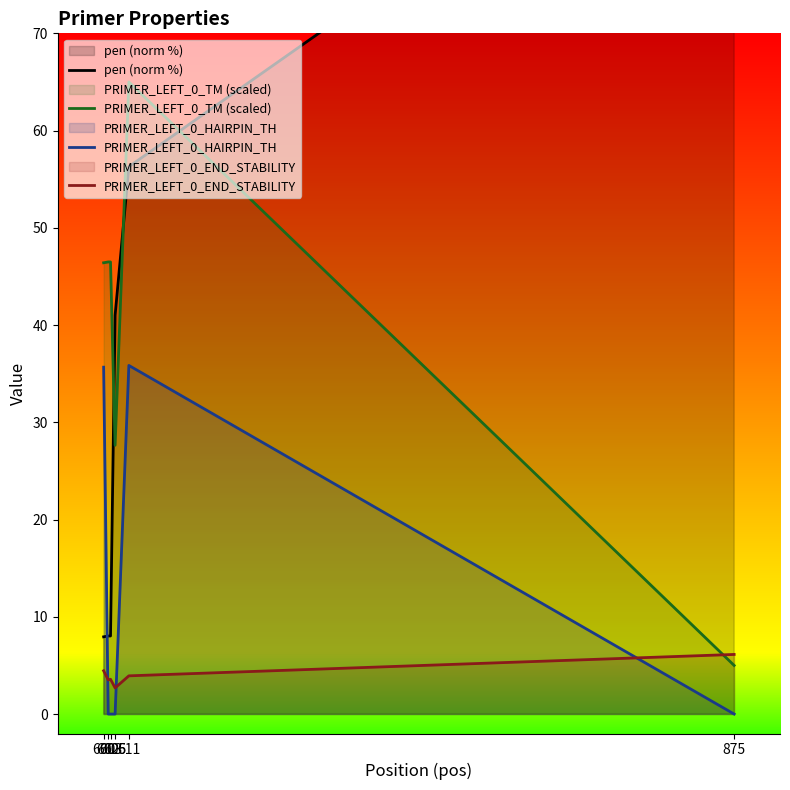

What are all the series names shown in the legend?

pen (norm %), PRIMER_LEFT_0_TM (scaled), PRIMER_LEFT_0_HAIRPIN_TH, PRIMER_LEFT_0_END_STABILITY